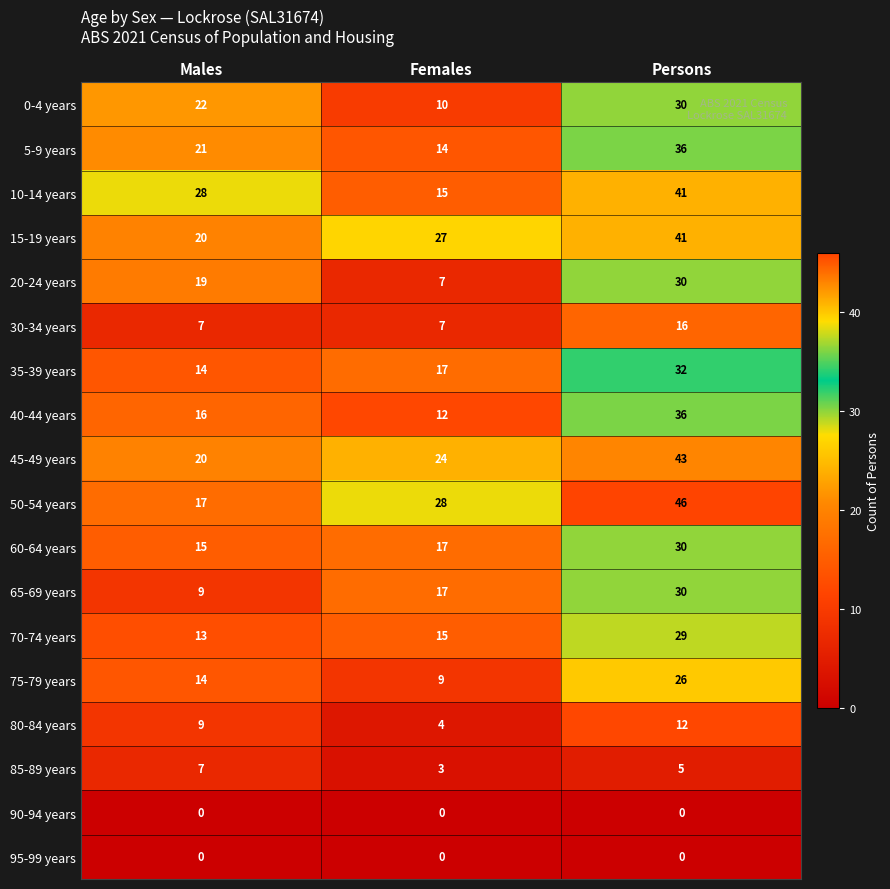

How many 5-9 years values are between 14 and 36?

3